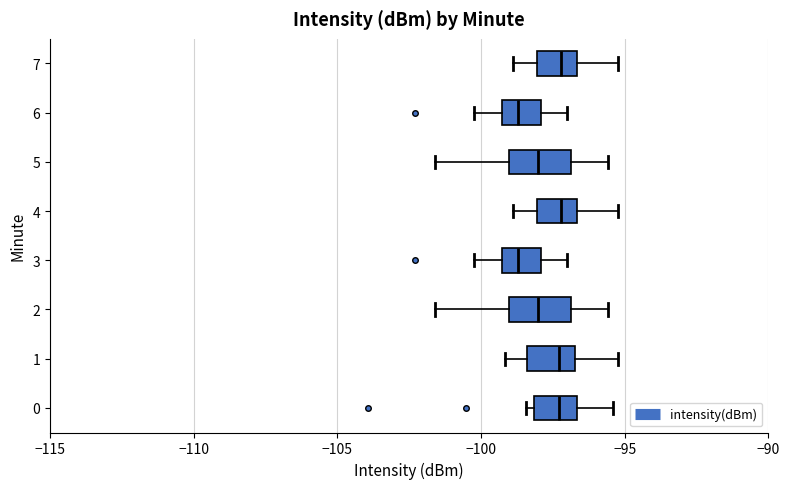

Where is the left edge of the box at y = 3 on the x-axis? The values are not printed on the chart, so give them approximately, as read against the axis.

-99.5